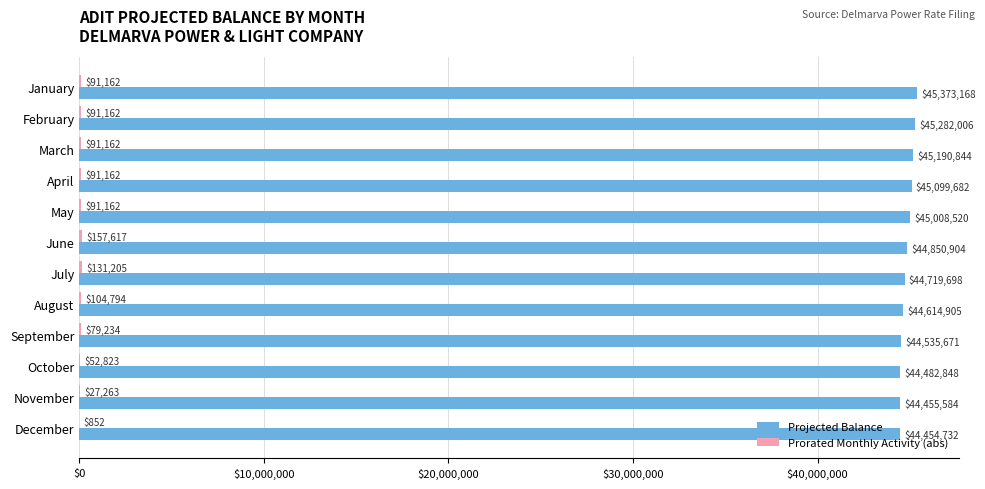

Which series changed the most between January and November?

Projected Balance